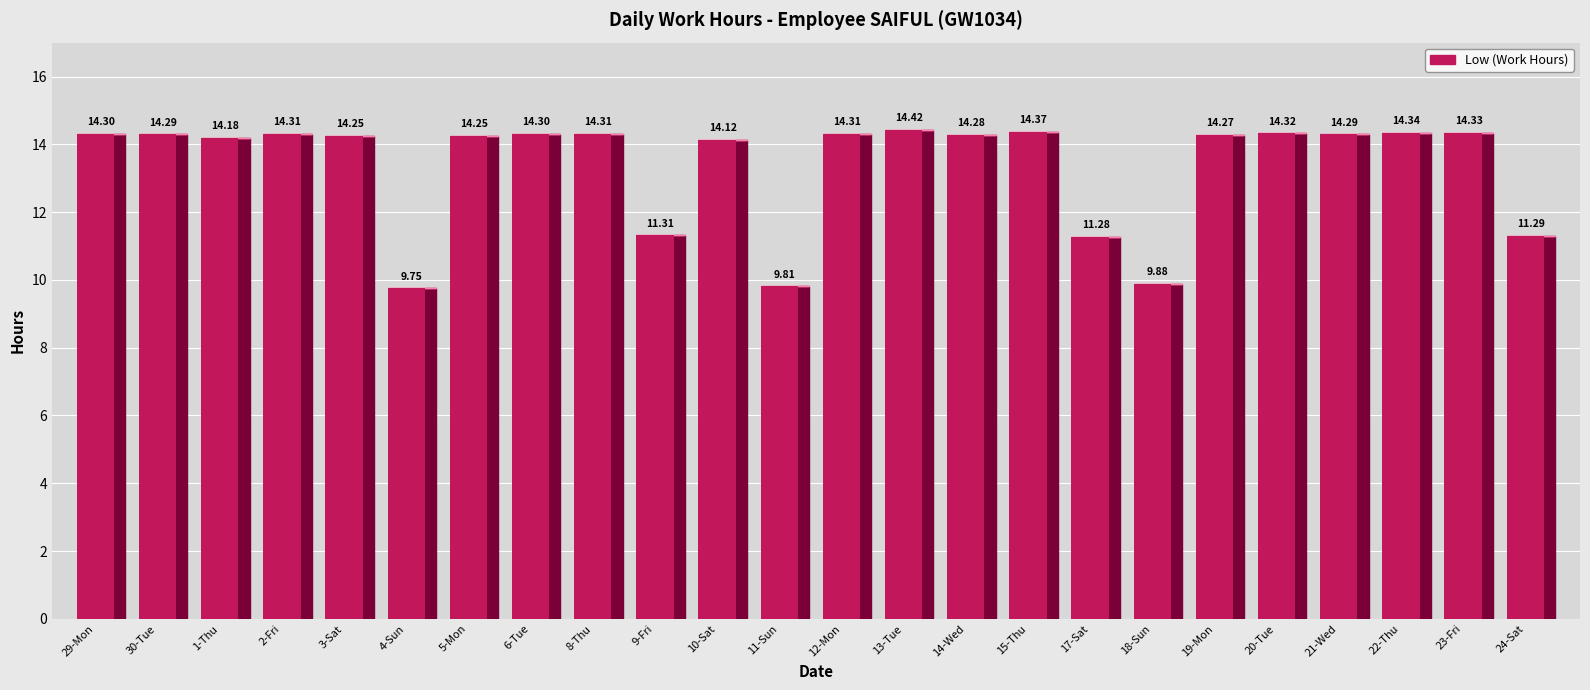

What is the sum of the values at 8-Thu and 14-Wed?

28.6